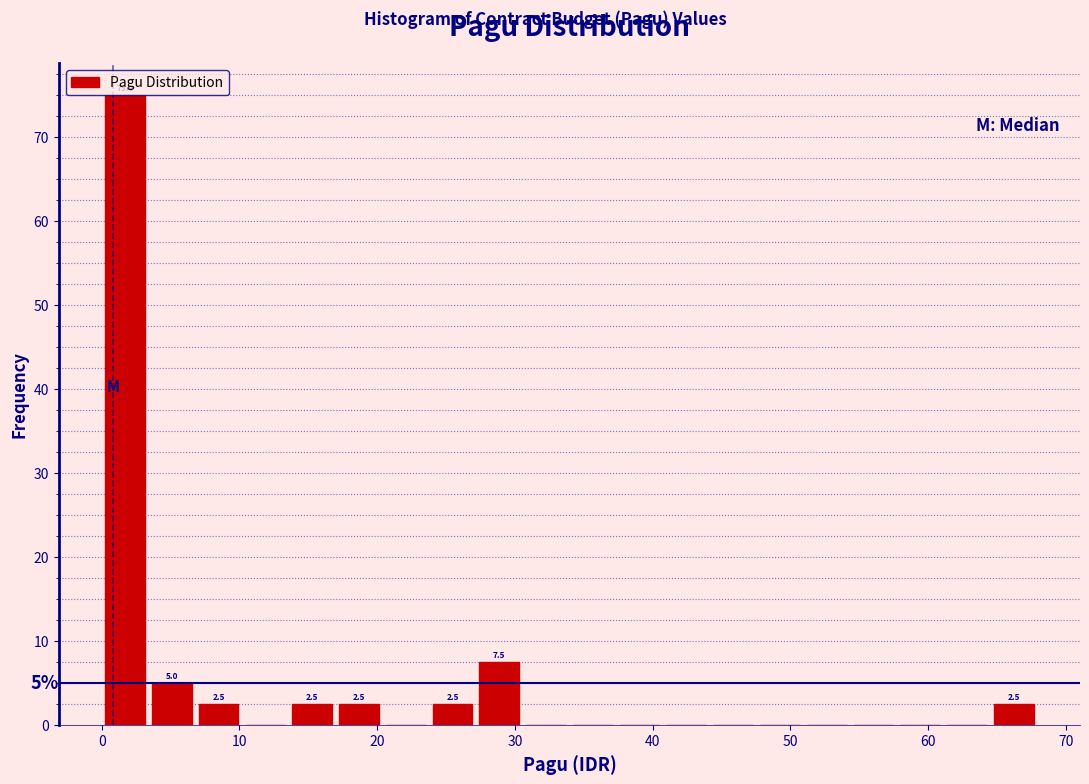

Around what value on the x-axis is the tallest bar? Give the approximate position of its centre, as read against the axis.

2